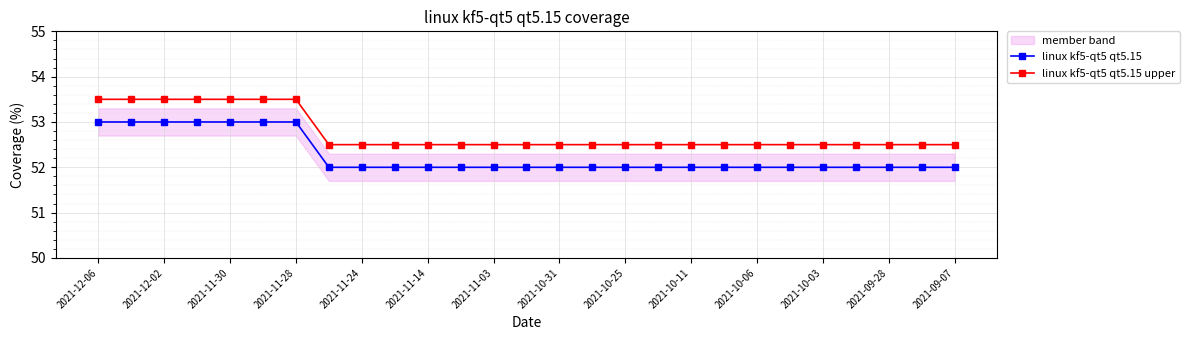

How many linux kf5-qt5 qt5.15 values are between 52 and 53?

27